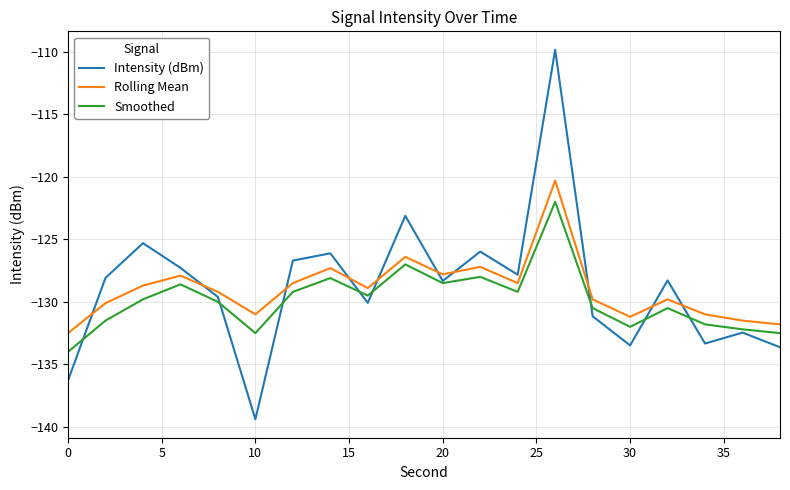

How many lines are shown in the chart?

3